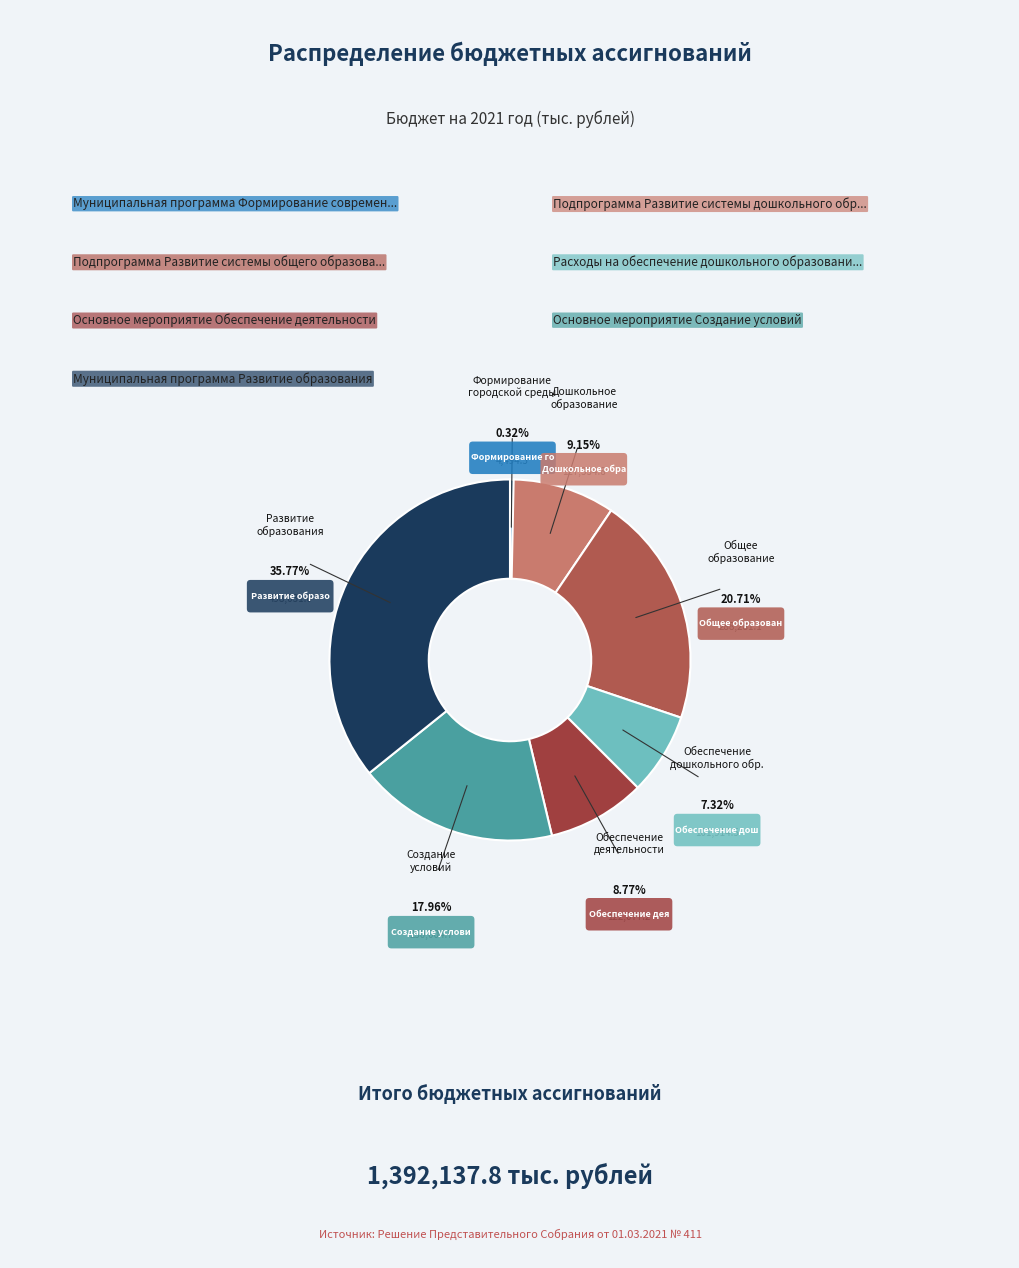

Count the number of slices in the pie.

7